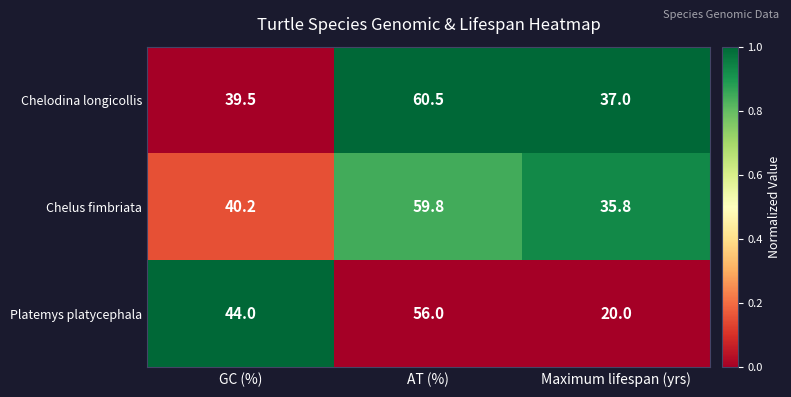

Reading left to right, what are all the values shown in this chart?

Chelodina longicollis: 39.5	60.5	37.0
Chelus fimbriata: 40.2	59.8	35.8
Platemys platycephala: 44.0	56.0	20.0